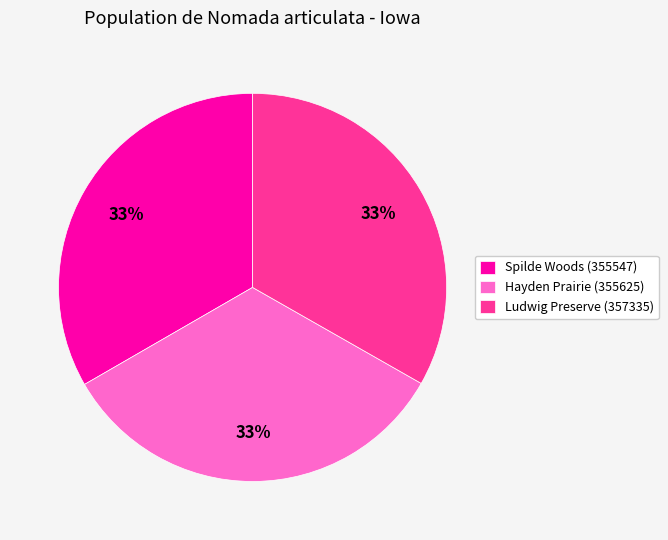

Does any single category account for the majority?

No